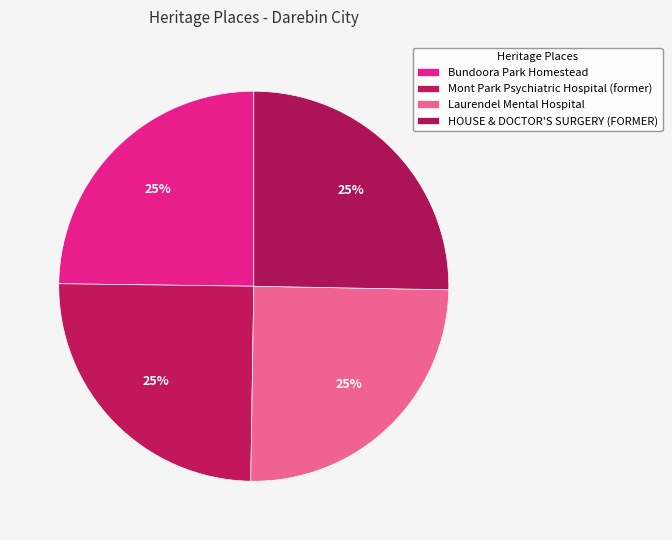

Rank the categories by value from lowest to highest.

Bundoora Park Homestead, Mont Park Psychiatric Hospital (former), Laurendel Mental Hospital, HOUSE & DOCTOR'S SURGERY (FORMER)